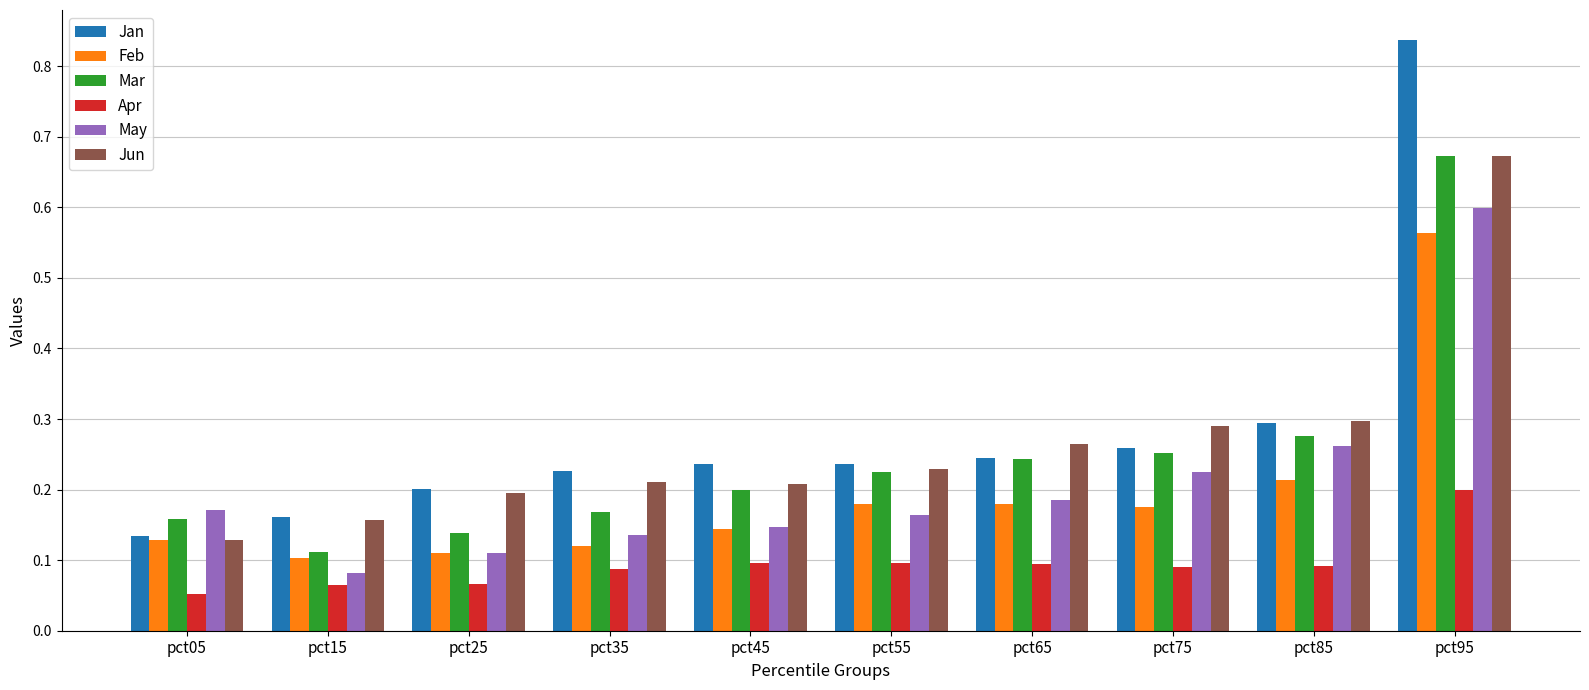

Between pct05 and pct55, which series saw the biggest shift?

Jan